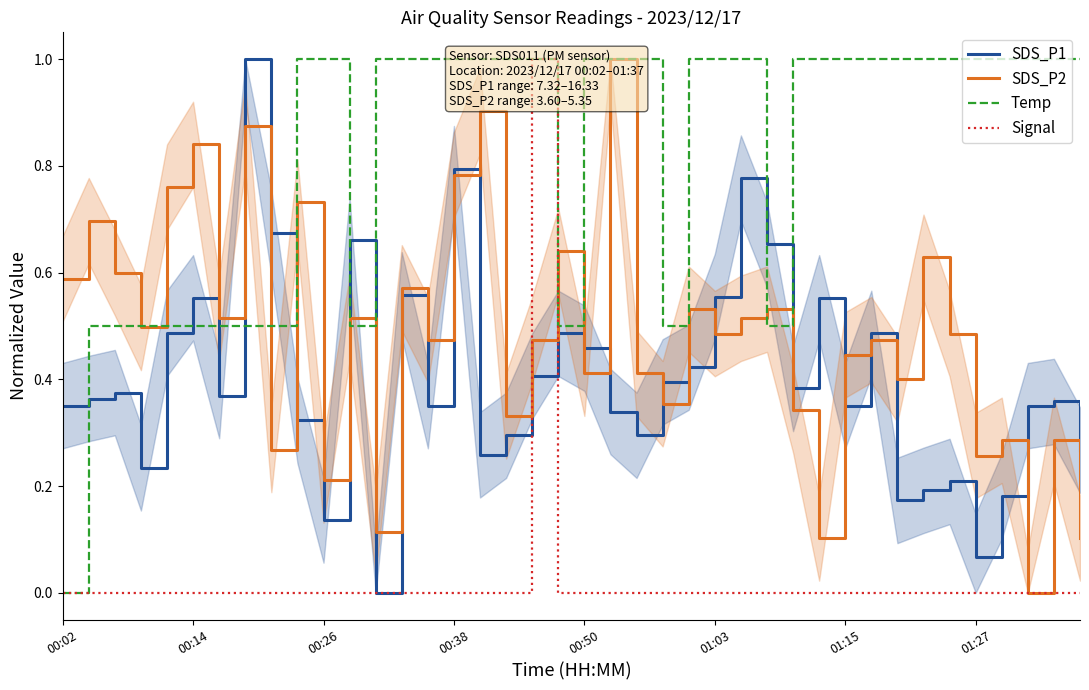

Read the Temp value at 36.

1.0